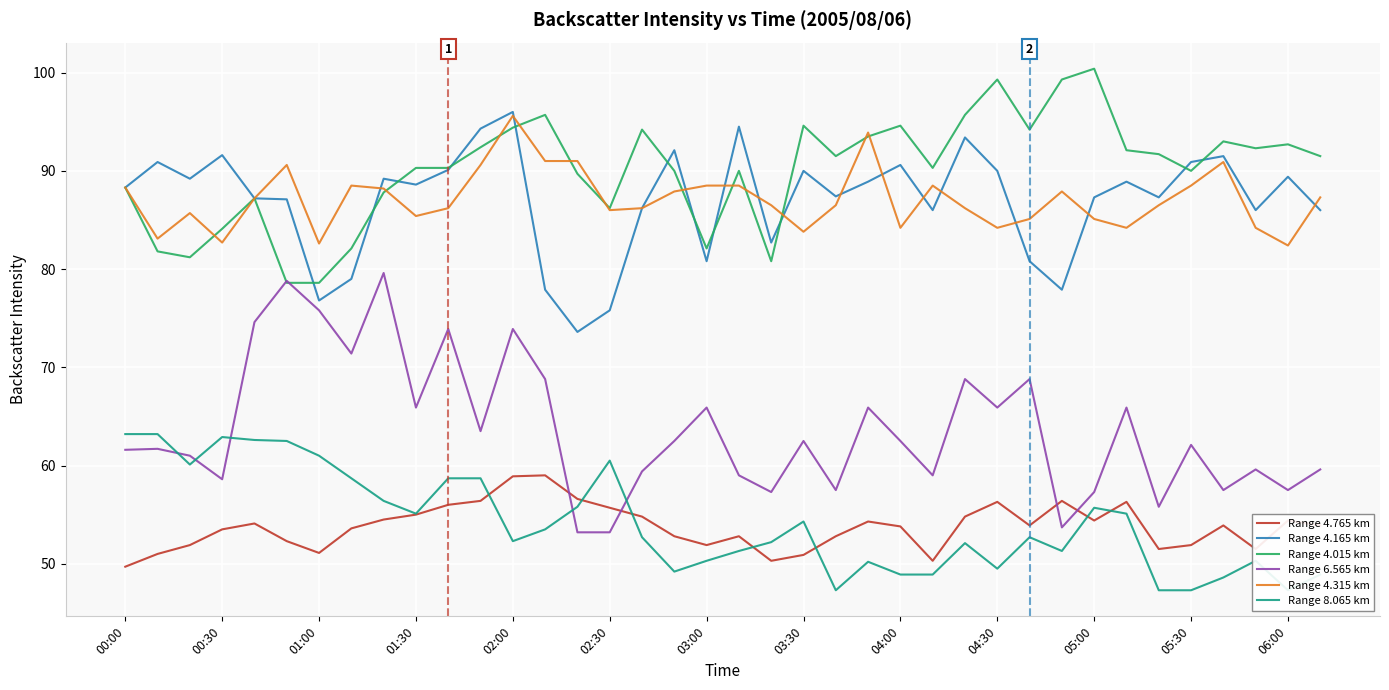

What is the highest value of the Range 4.315 km series?

95.6